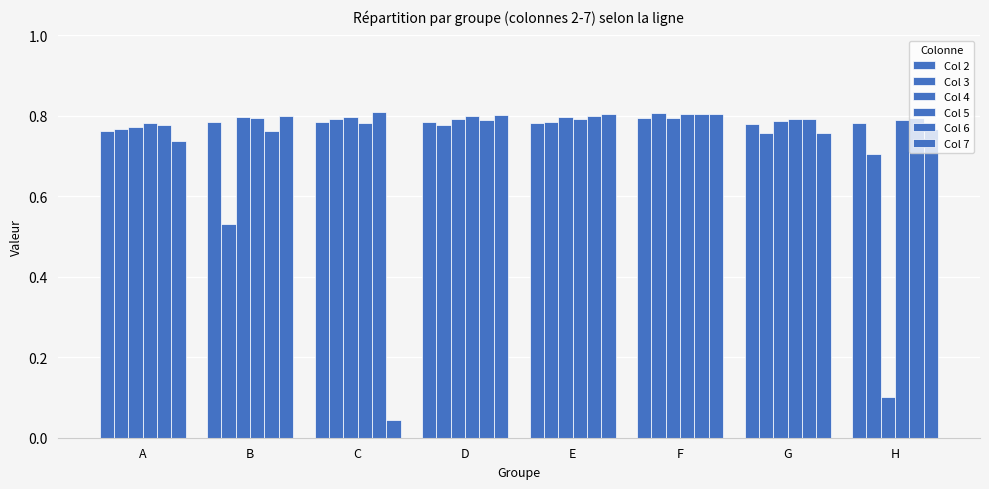

Which series has the widest spread of values?

Col 7